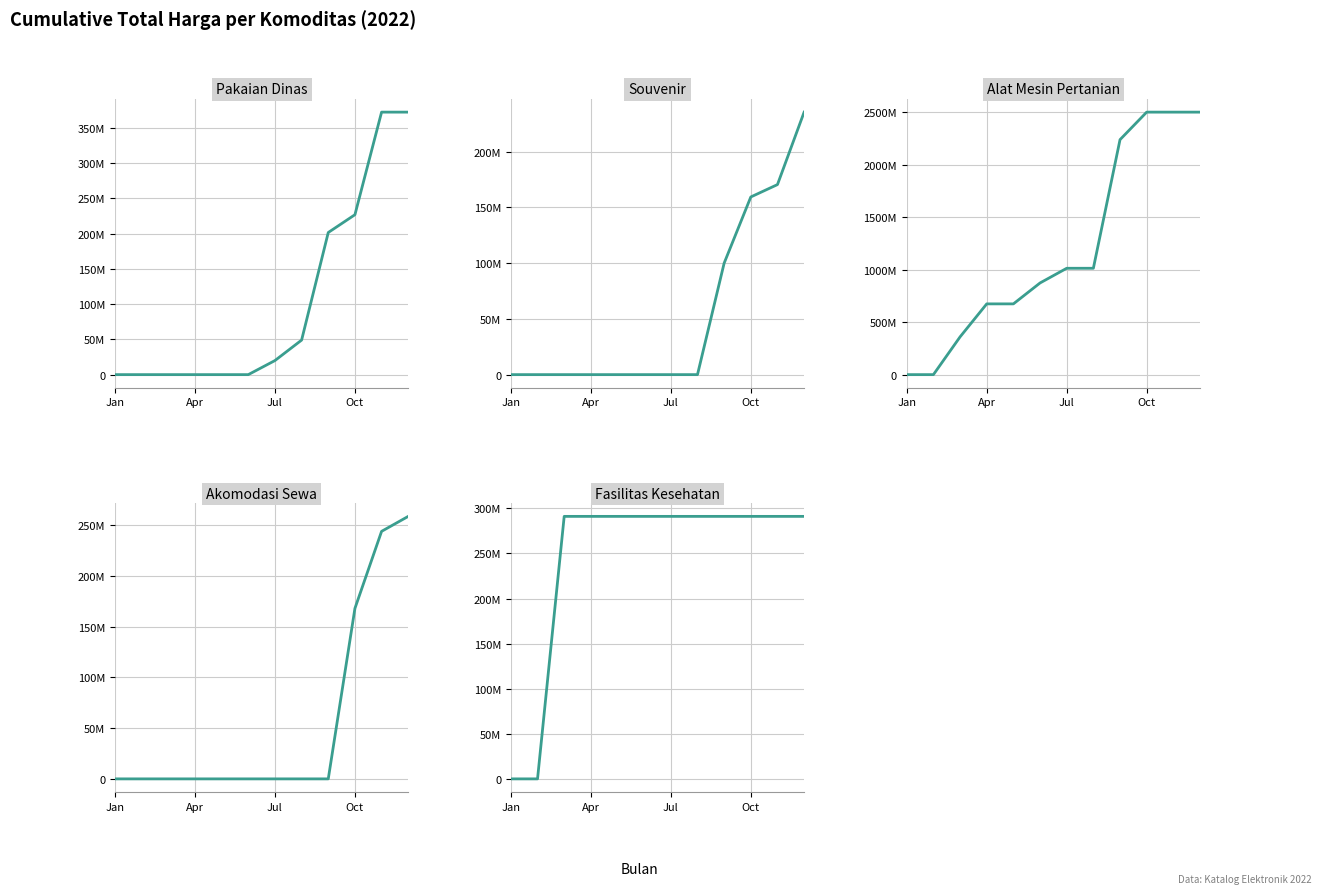

Which has a higher value, 6 or 10?

10